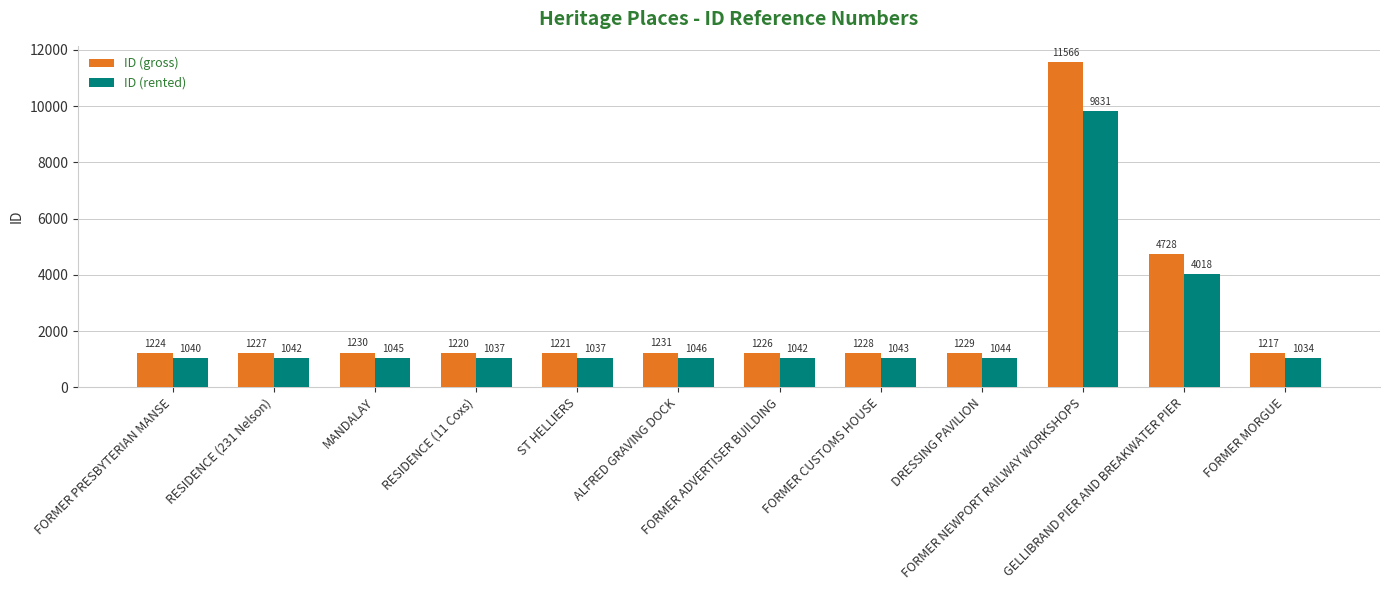

How many distinct data groups are displayed?

2